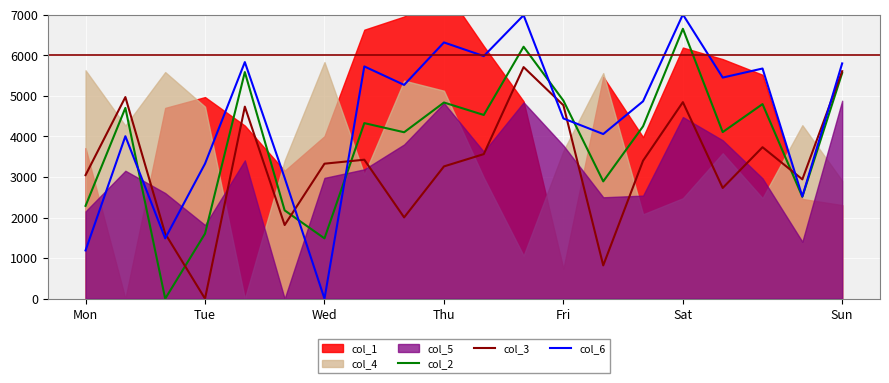

The value of col_2 at Mon is 1388. True or false?

False